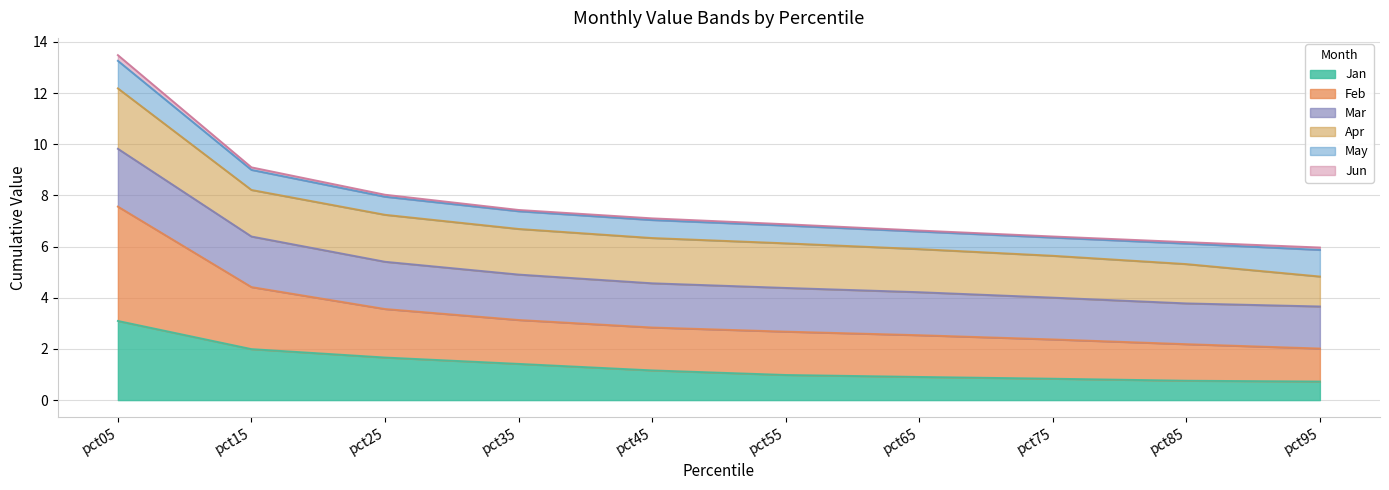

Is the value of Jan at pct65 greater than the value of Feb at pct05?

No